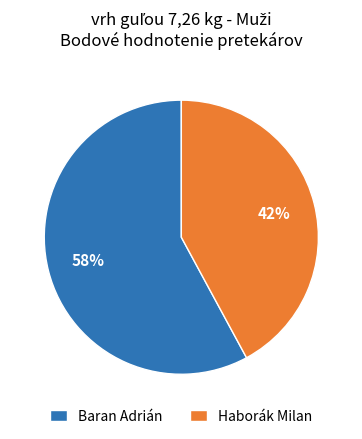

To the nearest percent, what portion does Baran Adrián represent?

58%